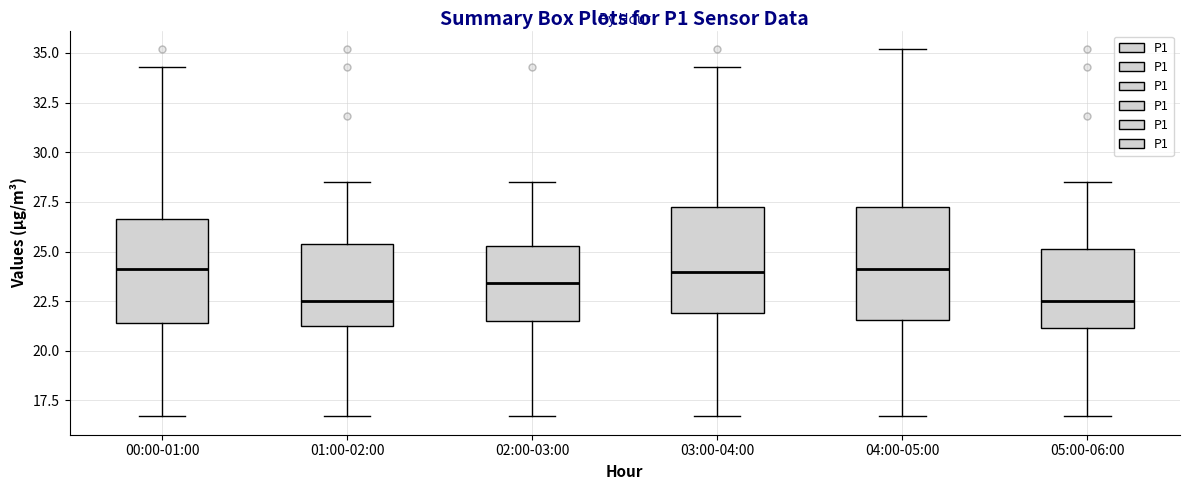

Where does the lower whisker of the box for 02:00-03:00 end on the y-axis? The values are not printed on the chart, so give them approximately, as read against the axis.

16.5